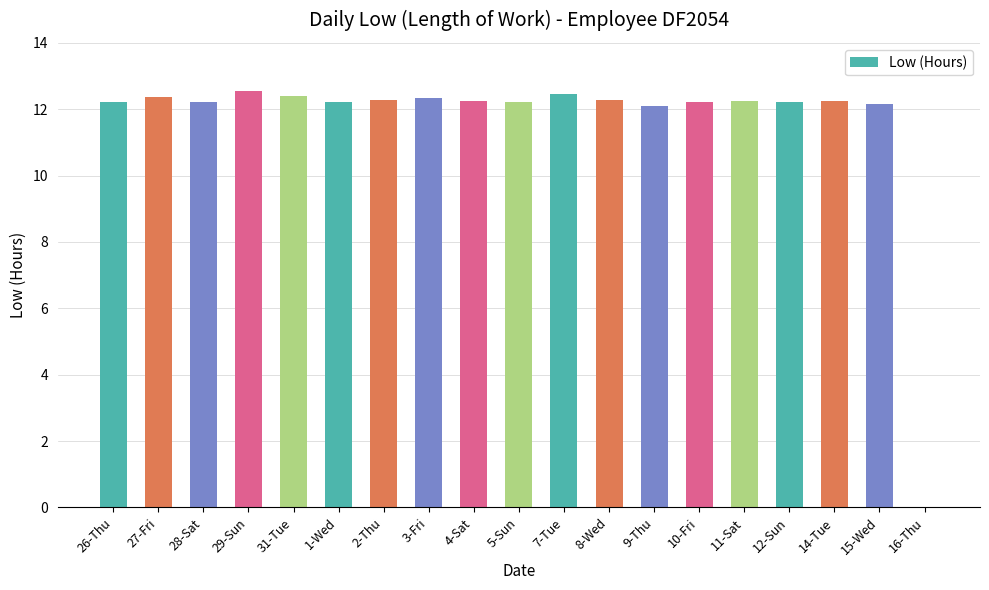

Are the bars horizontal?

No